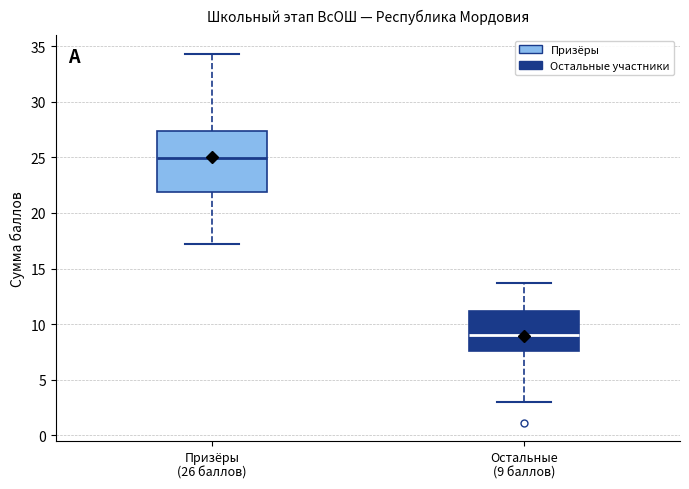

Which box is the tallest, from its lower edge to its upper edge?

Призёры (26 баллов)